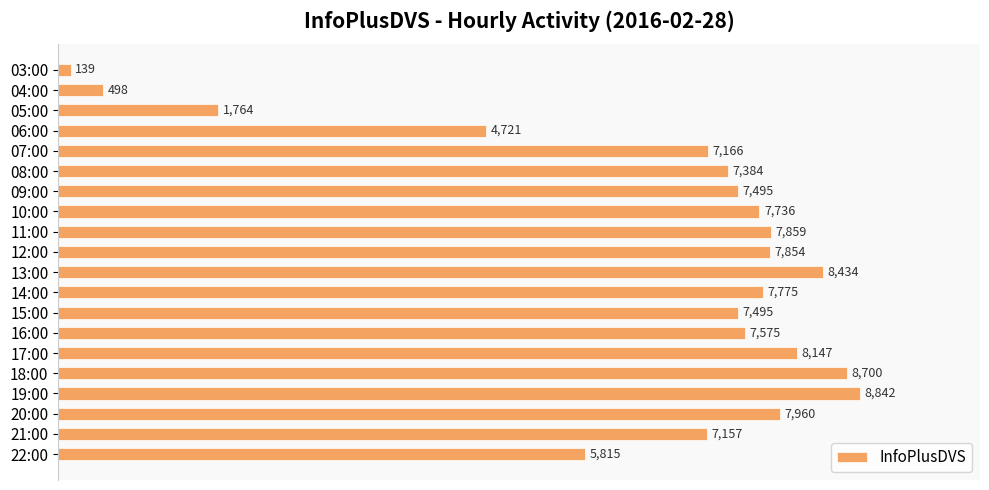

The chart shows a value of 8842 at 19:00. True or false?

True